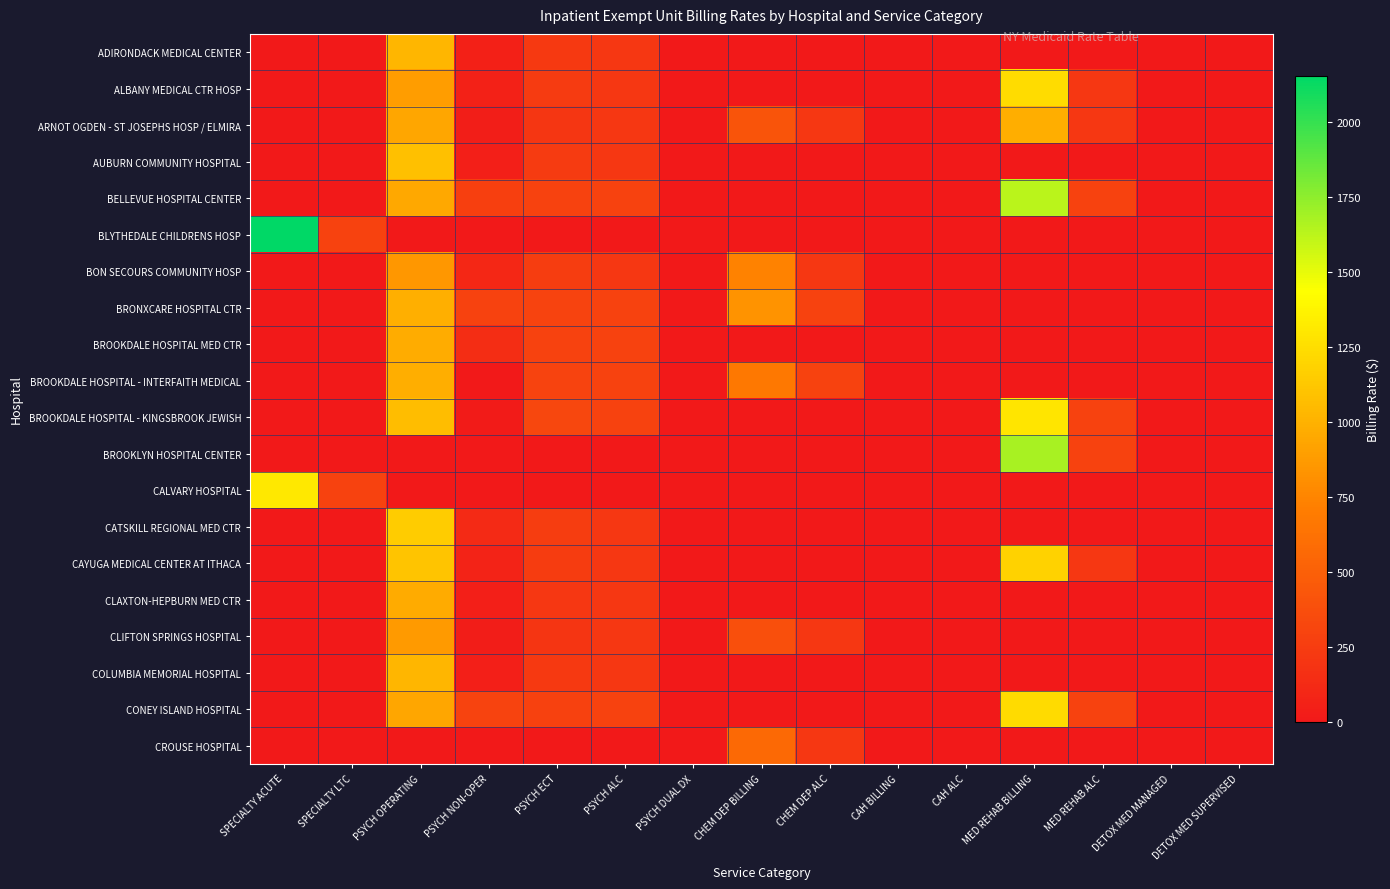

Reading left to right, extract all data points from this chart.

ADIRONDACK MEDICAL CENTER: SPECIALTY ACUTE=0.0	SPECIALTY LTC=0.0	PSYCH OPERATING=1035.6	PSYCH NON-OPER=54.9	PSYCH ECT=231.3	PSYCH ALC=215.8	PSYCH DUAL DX=0.0	CHEM DEP BILLING=0.0	CHEM DEP ALC=0.0	CAH BILLING=0.0	CAH ALC=0.0	MED REHAB BILLING=0.0	MED REHAB ALC=0.0	DETOX MED MANAGED=0.0	DETOX MED SUPERVISED=0.0
ALBANY MEDICAL CTR HOSP: SPECIALTY ACUTE=0.0	SPECIALTY LTC=0.0	PSYCH OPERATING=888.0	PSYCH NON-OPER=65.1	PSYCH ECT=244.2	PSYCH ALC=215.8	PSYCH DUAL DX=0.0	CHEM DEP BILLING=0.0	CHEM DEP ALC=0.0	CAH BILLING=0.0	CAH ALC=0.0	MED REHAB BILLING=1243.9	MED REHAB ALC=215.8	DETOX MED MANAGED=0.0	DETOX MED SUPERVISED=0.0
ARNOT OGDEN - ST JOSEPHS HOSP / ELMIRA: SPECIALTY ACUTE=0.0	SPECIALTY LTC=0.0	PSYCH OPERATING=934.6	PSYCH NON-OPER=34.9	PSYCH ECT=208.8	PSYCH ALC=215.8	PSYCH DUAL DX=0.0	CHEM DEP BILLING=417.3	CHEM DEP ALC=215.8	CAH BILLING=0.0	CAH ALC=0.0	MED REHAB BILLING=978.9	MED REHAB ALC=215.8	DETOX MED MANAGED=0.0	DETOX MED SUPERVISED=0.0
AUBURN COMMUNITY HOSPITAL: SPECIALTY ACUTE=0.0	SPECIALTY LTC=0.0	PSYCH OPERATING=1084.7	PSYCH NON-OPER=46.2	PSYCH ECT=242.3	PSYCH ALC=215.8	PSYCH DUAL DX=0.0	CHEM DEP BILLING=0.0	CHEM DEP ALC=0.0	CAH BILLING=0.0	CAH ALC=0.0	MED REHAB BILLING=0.0	MED REHAB ALC=0.0	DETOX MED MANAGED=0.0	DETOX MED SUPERVISED=0.0
BELLEVUE HOSPITAL CENTER: SPECIALTY ACUTE=0.0	SPECIALTY LTC=0.0	PSYCH OPERATING=950.8	PSYCH NON-OPER=273.2	PSYCH ECT=287.6	PSYCH ALC=293.5	PSYCH DUAL DX=0.0	CHEM DEP BILLING=0.0	CHEM DEP ALC=0.0	CAH BILLING=0.0	CAH ALC=0.0	MED REHAB BILLING=1628.2	MED REHAB ALC=293.5	DETOX MED MANAGED=0.0	DETOX MED SUPERVISED=0.0
BLYTHEDALE CHILDRENS HOSP: SPECIALTY ACUTE=2155.4	SPECIALTY LTC=293.5	PSYCH OPERATING=0.0	PSYCH NON-OPER=0.0	PSYCH ECT=0.0	PSYCH ALC=0.0	PSYCH DUAL DX=0.0	CHEM DEP BILLING=0.0	CHEM DEP ALC=0.0	CAH BILLING=0.0	CAH ALC=0.0	MED REHAB BILLING=0.0	MED REHAB ALC=0.0	DETOX MED MANAGED=0.0	DETOX MED SUPERVISED=0.0
BON SECOURS COMMUNITY HOSP: SPECIALTY ACUTE=0.0	SPECIALTY LTC=0.0	PSYCH OPERATING=852.5	PSYCH NON-OPER=103.8	PSYCH ECT=257.8	PSYCH ALC=215.8	PSYCH DUAL DX=0.0	CHEM DEP BILLING=733.8	CHEM DEP ALC=215.8	CAH BILLING=0.0	CAH ALC=0.0	MED REHAB BILLING=0.0	MED REHAB ALC=0.0	DETOX MED MANAGED=0.0	DETOX MED SUPERVISED=0.0
BRONXCARE HOSPITAL CTR: SPECIALTY ACUTE=0.0	SPECIALTY LTC=0.0	PSYCH OPERATING=989.3	PSYCH NON-OPER=291.1	PSYCH ECT=299.2	PSYCH ALC=293.5	PSYCH DUAL DX=0.0	CHEM DEP BILLING=830.3	CHEM DEP ALC=293.5	CAH BILLING=0.0	CAH ALC=0.0	MED REHAB BILLING=0.0	MED REHAB ALC=0.0	DETOX MED MANAGED=0.0	DETOX MED SUPERVISED=0.0
BROOKDALE HOSPITAL MED CTR: SPECIALTY ACUTE=0.0	SPECIALTY LTC=0.0	PSYCH OPERATING=973.3	PSYCH NON-OPER=145.1	PSYCH ECT=294.4	PSYCH ALC=293.5	PSYCH DUAL DX=0.0	CHEM DEP BILLING=0.0	CHEM DEP ALC=0.0	CAH BILLING=0.0	CAH ALC=0.0	MED REHAB BILLING=0.0	MED REHAB ALC=0.0	DETOX MED MANAGED=0.0	DETOX MED SUPERVISED=0.0
BROOKDALE HOSPITAL - INTERFAITH MEDICAL: SPECIALTY ACUTE=0.0	SPECIALTY LTC=0.0	PSYCH OPERATING=979.1	PSYCH NON-OPER=0.0	PSYCH ECT=296.1	PSYCH ALC=293.5	PSYCH DUAL DX=0.0	CHEM DEP BILLING=667.6	CHEM DEP ALC=293.5	CAH BILLING=0.0	CAH ALC=0.0	MED REHAB BILLING=0.0	MED REHAB ALC=0.0	DETOX MED MANAGED=0.0	DETOX MED SUPERVISED=0.0
BROOKDALE HOSPITAL - KINGSBROOK JEWISH: SPECIALTY ACUTE=0.0	SPECIALTY LTC=0.0	PSYCH OPERATING=1066.8	PSYCH NON-OPER=23.2	PSYCH ECT=322.6	PSYCH ALC=293.5	PSYCH DUAL DX=0.0	CHEM DEP BILLING=0.0	CHEM DEP ALC=0.0	CAH BILLING=0.0	CAH ALC=0.0	MED REHAB BILLING=1293.8	MED REHAB ALC=293.5	DETOX MED MANAGED=0.0	DETOX MED SUPERVISED=0.0
BROOKLYN HOSPITAL CENTER: SPECIALTY ACUTE=0.0	SPECIALTY LTC=0.0	PSYCH OPERATING=0.0	PSYCH NON-OPER=0.0	PSYCH ECT=0.0	PSYCH ALC=0.0	PSYCH DUAL DX=0.0	CHEM DEP BILLING=0.0	CHEM DEP ALC=0.0	CAH BILLING=0.0	CAH ALC=0.0	MED REHAB BILLING=1678.5	MED REHAB ALC=293.5	DETOX MED MANAGED=0.0	DETOX MED SUPERVISED=0.0
CALVARY HOSPITAL: SPECIALTY ACUTE=1307.8	SPECIALTY LTC=293.5	PSYCH OPERATING=0.0	PSYCH NON-OPER=0.0	PSYCH ECT=0.0	PSYCH ALC=0.0	PSYCH DUAL DX=0.0	CHEM DEP BILLING=0.0	CHEM DEP ALC=0.0	CAH BILLING=0.0	CAH ALC=0.0	MED REHAB BILLING=0.0	MED REHAB ALC=0.0	DETOX MED MANAGED=0.0	DETOX MED SUPERVISED=0.0
CATSKILL REGIONAL MED CTR: SPECIALTY ACUTE=0.0	SPECIALTY LTC=0.0	PSYCH OPERATING=1151.0	PSYCH NON-OPER=121.2	PSYCH ECT=257.1	PSYCH ALC=215.8	PSYCH DUAL DX=0.0	CHEM DEP BILLING=0.0	CHEM DEP ALC=0.0	CAH BILLING=0.0	CAH ALC=0.0	MED REHAB BILLING=0.0	MED REHAB ALC=0.0	DETOX MED MANAGED=0.0	DETOX MED SUPERVISED=0.0
CAYUGA MEDICAL CENTER AT ITHACA: SPECIALTY ACUTE=0.0	SPECIALTY LTC=0.0	PSYCH OPERATING=1108.5	PSYCH NON-OPER=75.1	PSYCH ECT=247.6	PSYCH ALC=215.8	PSYCH DUAL DX=0.0	CHEM DEP BILLING=0.0	CHEM DEP ALC=0.0	CAH BILLING=0.0	CAH ALC=0.0	MED REHAB BILLING=1183.0	MED REHAB ALC=215.8	DETOX MED MANAGED=0.0	DETOX MED SUPERVISED=0.0
CLAXTON-HEPBURN MED CTR: SPECIALTY ACUTE=0.0	SPECIALTY LTC=0.0	PSYCH OPERATING=967.7	PSYCH NON-OPER=46.0	PSYCH ECT=216.2	PSYCH ALC=215.8	PSYCH DUAL DX=0.0	CHEM DEP BILLING=0.0	CHEM DEP ALC=0.0	CAH BILLING=0.0	CAH ALC=0.0	MED REHAB BILLING=0.0	MED REHAB ALC=0.0	DETOX MED MANAGED=0.0	DETOX MED SUPERVISED=0.0
CLIFTON SPRINGS HOSPITAL: SPECIALTY ACUTE=0.0	SPECIALTY LTC=0.0	PSYCH OPERATING=874.1	PSYCH NON-OPER=29.3	PSYCH ECT=195.2	PSYCH ALC=215.8	PSYCH DUAL DX=0.0	CHEM DEP BILLING=379.5	CHEM DEP ALC=215.8	CAH BILLING=0.0	CAH ALC=0.0	MED REHAB BILLING=0.0	MED REHAB ALC=0.0	DETOX MED MANAGED=0.0	DETOX MED SUPERVISED=0.0
COLUMBIA MEMORIAL HOSPITAL: SPECIALTY ACUTE=0.0	SPECIALTY LTC=0.0	PSYCH OPERATING=1032.2	PSYCH NON-OPER=49.0	PSYCH ECT=230.6	PSYCH ALC=215.8	PSYCH DUAL DX=0.0	CHEM DEP BILLING=0.0	CHEM DEP ALC=0.0	CAH BILLING=0.0	CAH ALC=0.0	MED REHAB BILLING=0.0	MED REHAB ALC=0.0	DETOX MED MANAGED=0.0	DETOX MED SUPERVISED=0.0
CONEY ISLAND HOSPITAL: SPECIALTY ACUTE=0.0	SPECIALTY LTC=0.0	PSYCH OPERATING=939.3	PSYCH NON-OPER=300.0	PSYCH ECT=284.1	PSYCH ALC=293.5	PSYCH DUAL DX=0.0	CHEM DEP BILLING=0.0	CHEM DEP ALC=0.0	CAH BILLING=0.0	CAH ALC=0.0	MED REHAB BILLING=1236.9	MED REHAB ALC=293.5	DETOX MED MANAGED=0.0	DETOX MED SUPERVISED=0.0
CROUSE HOSPITAL: SPECIALTY ACUTE=0.0	SPECIALTY LTC=0.0	PSYCH OPERATING=0.0	PSYCH NON-OPER=0.0	PSYCH ECT=0.0	PSYCH ALC=0.0	PSYCH DUAL DX=0.0	CHEM DEP BILLING=571.8	CHEM DEP ALC=215.8	CAH BILLING=0.0	CAH ALC=0.0	MED REHAB BILLING=0.0	MED REHAB ALC=0.0	DETOX MED MANAGED=0.0	DETOX MED SUPERVISED=0.0